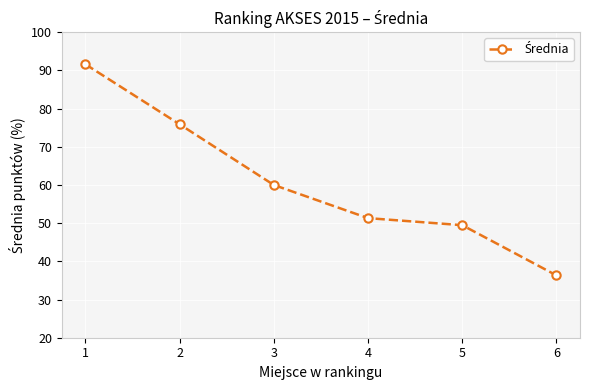

Reading left to right, extract all data points from this chart.

91.6	75.9	60.0	51.3	49.5	36.3